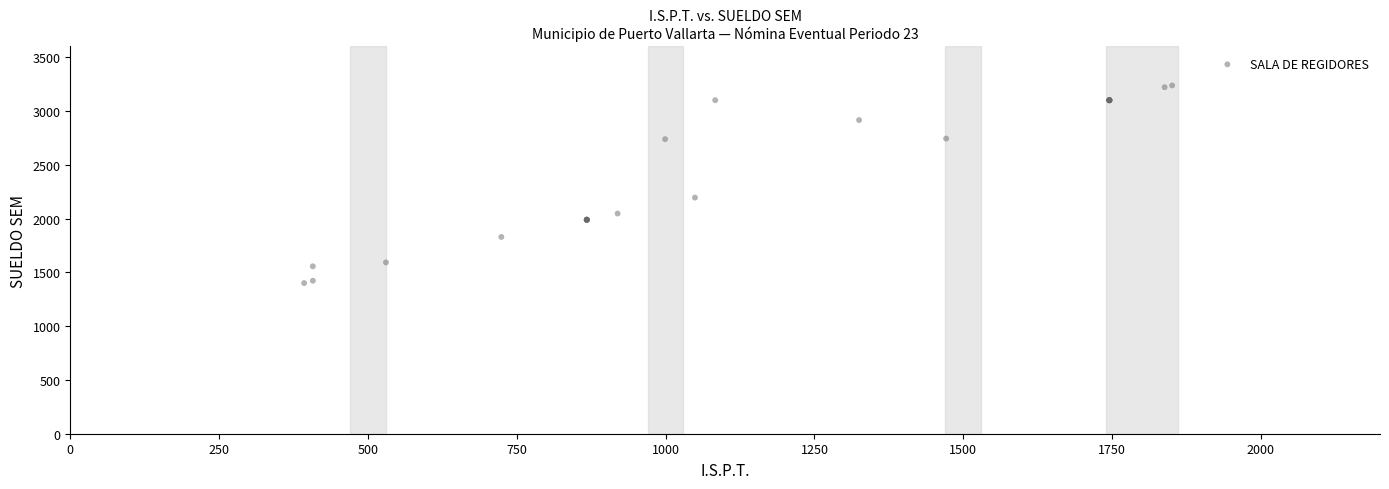

What Y value in the scatter plot is closest to 2318?

2194.5